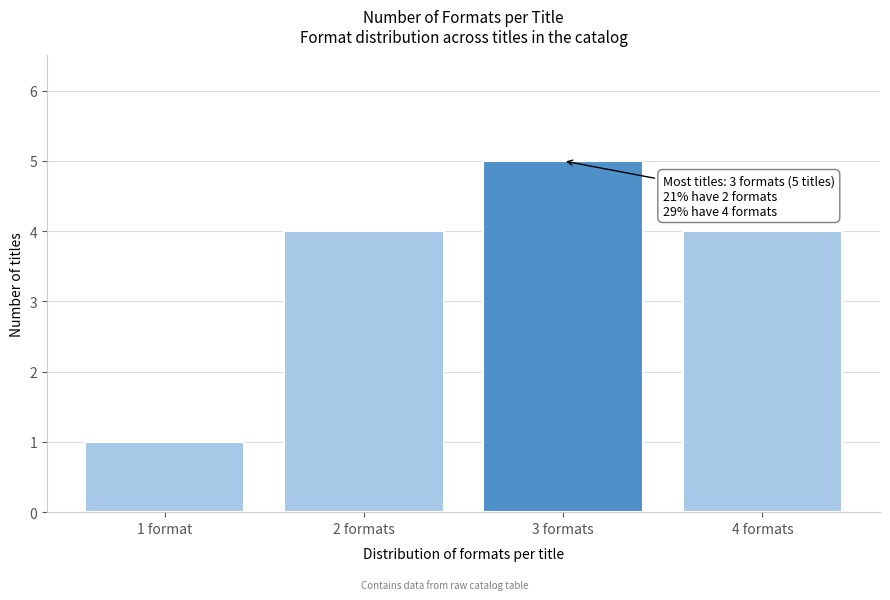

Reading right to left, transcribe all the data shown in this chart.

4	5	4	1